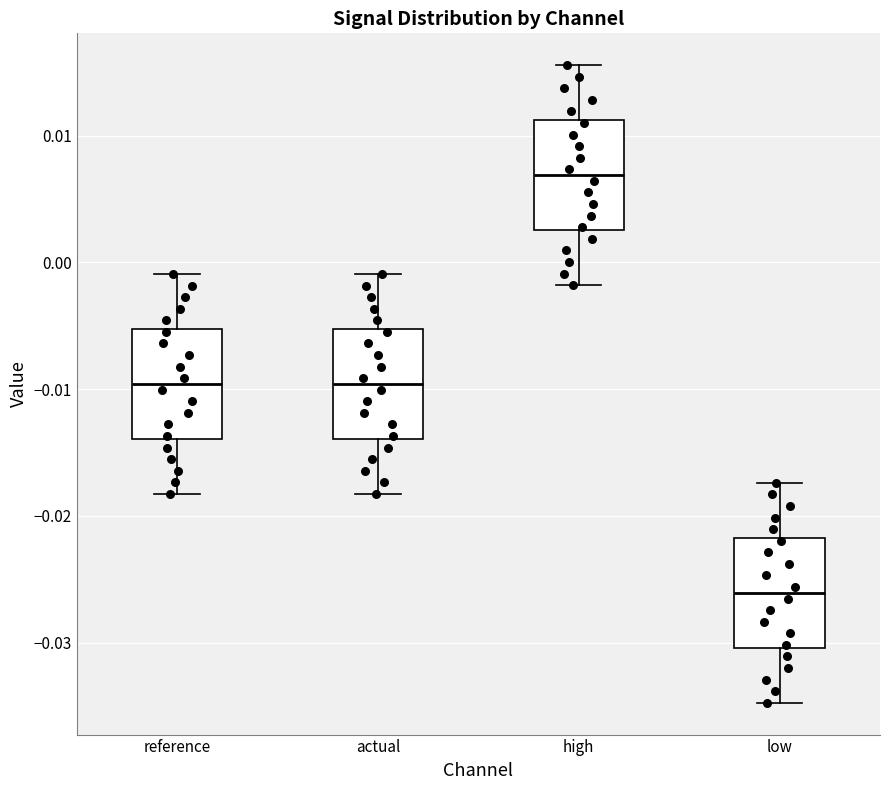

Reading left to right, transcribe this box plot: for each box, give where its median line is, the range the box spans, and where its two whiskers end, as read against the y-axis. The values are not printed on the chart, so give them approximately, as read against the axis.

reference: median -0.010, box -0.014 to -0.005, whiskers -0.018 to -0.001
actual: median -0.010, box -0.014 to -0.005, whiskers -0.018 to -0.001
high: median 0.007, box 0.003 to 0.011, whiskers -0.002 to 0.016
low: median -0.026, box -0.030 to -0.022, whiskers -0.035 to -0.017